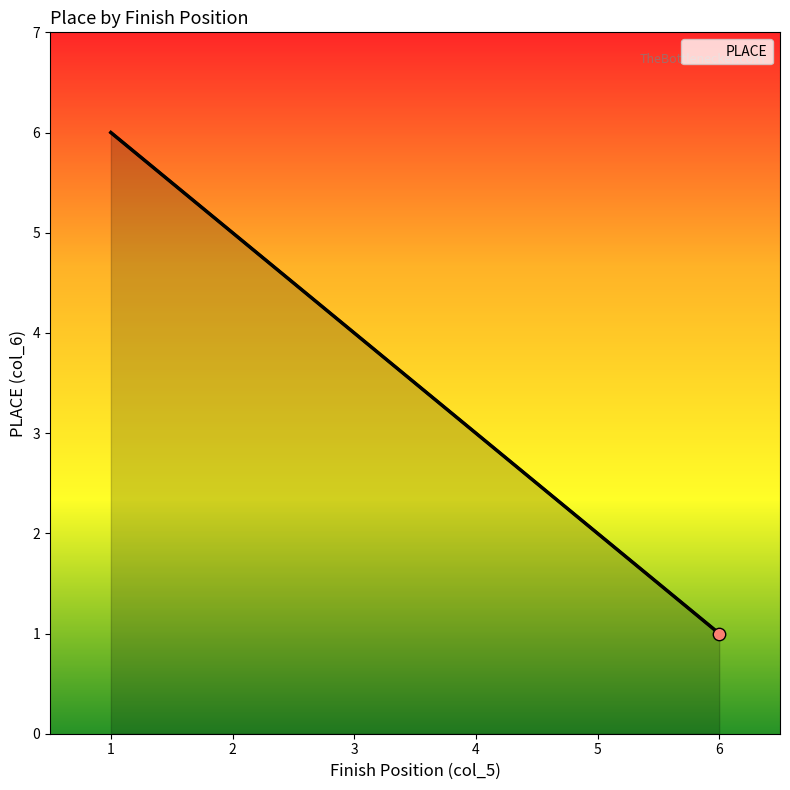

What is the ratio of the value at 5 to the value at 4?

0.7